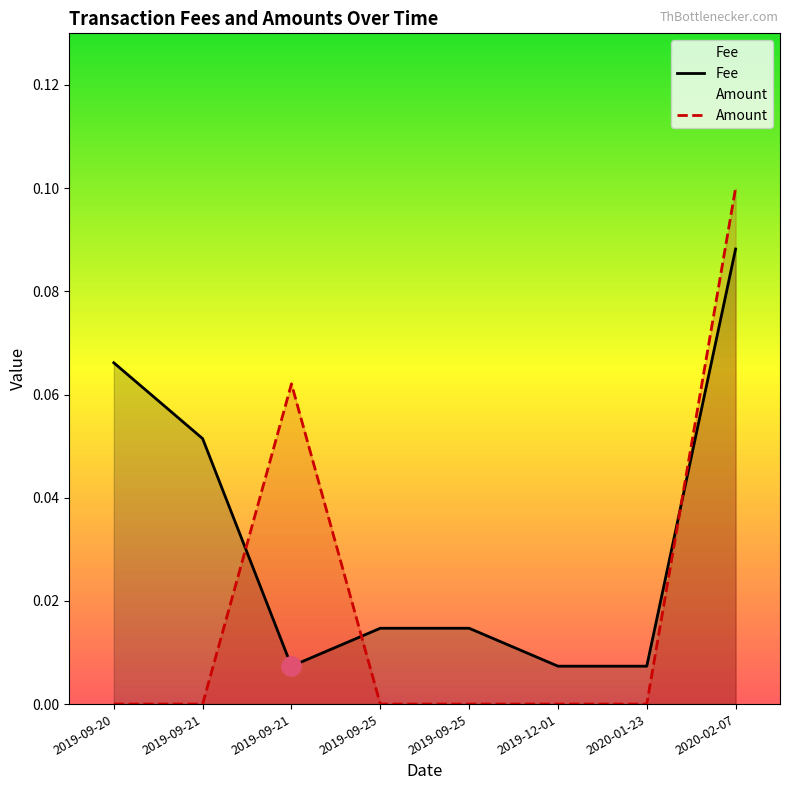

Does the chart display data point markers on the line(s)?

No